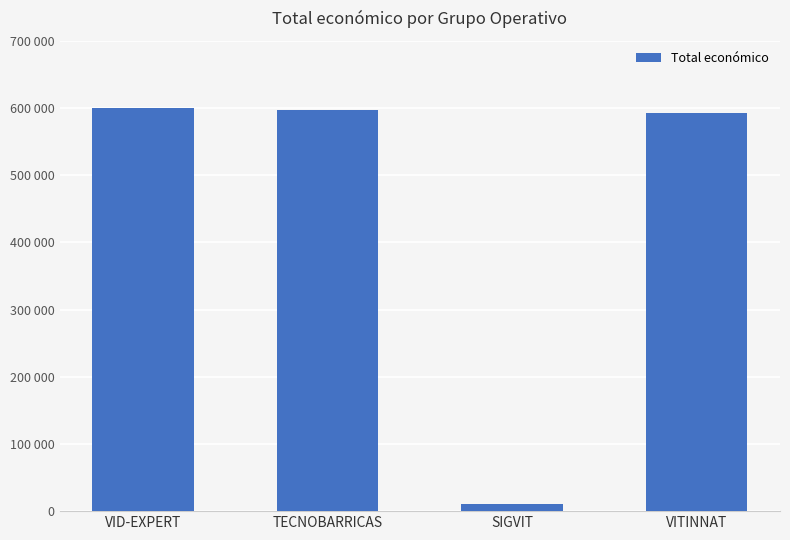

What is the label of the 4th bar from the left?

VITINNAT